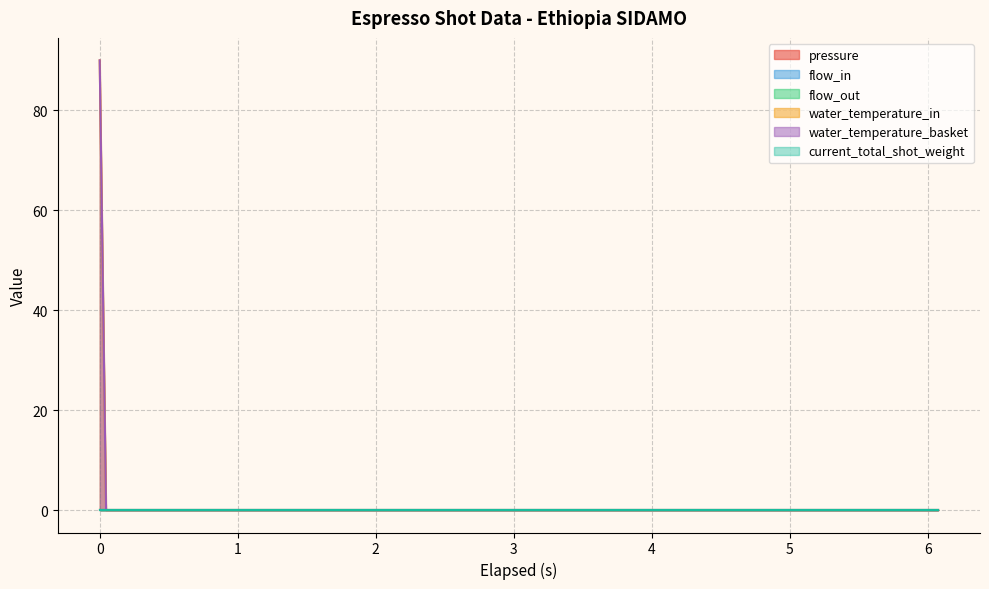

True or false: flow_in and water_temperature_in intersect in this chart.

False